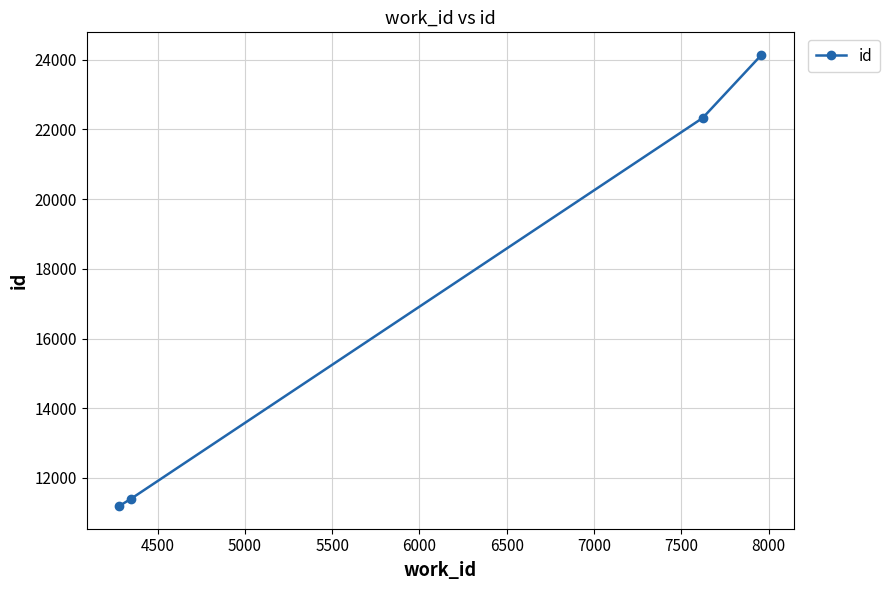

What is the average value?

17264